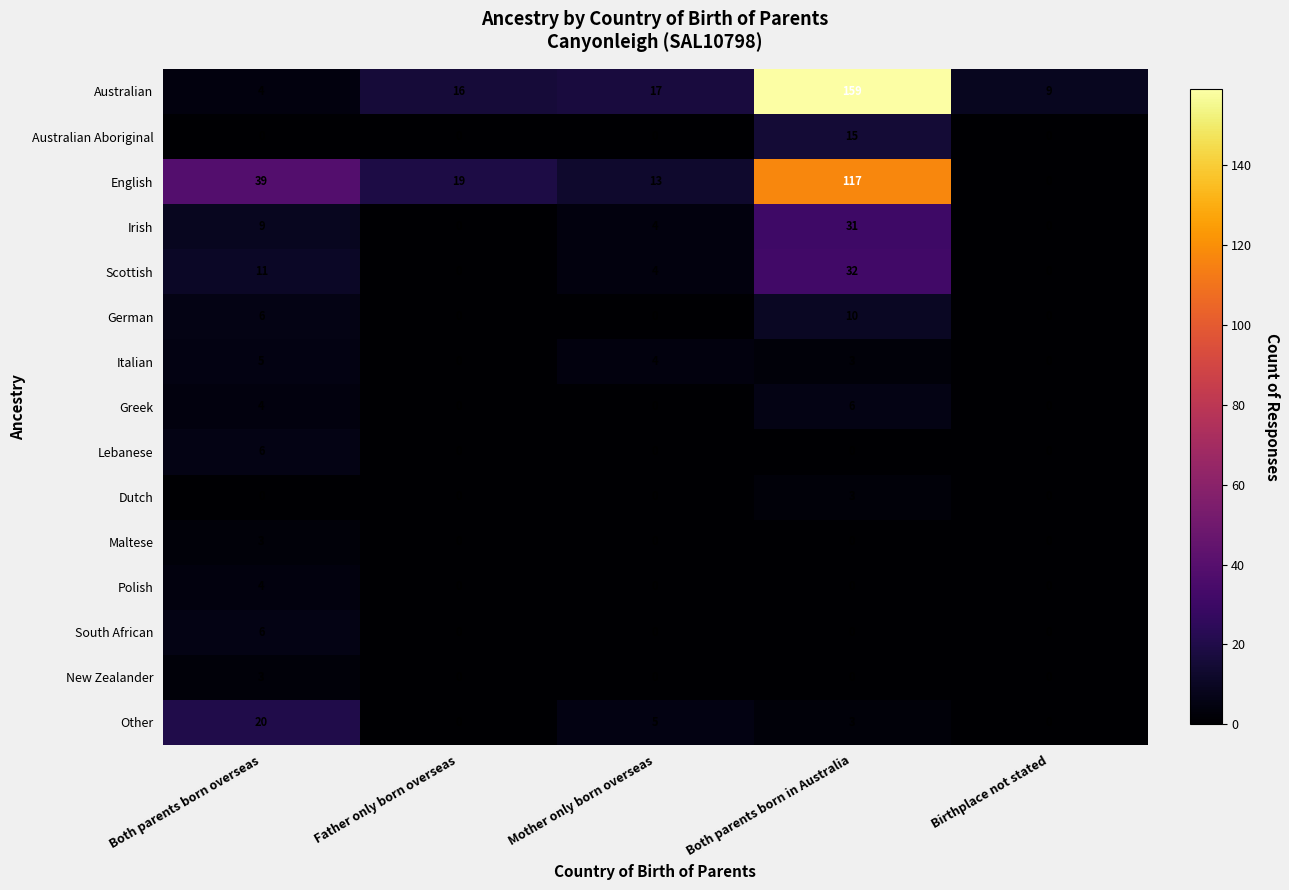

At how many categories does at least one series exceed 3?

5